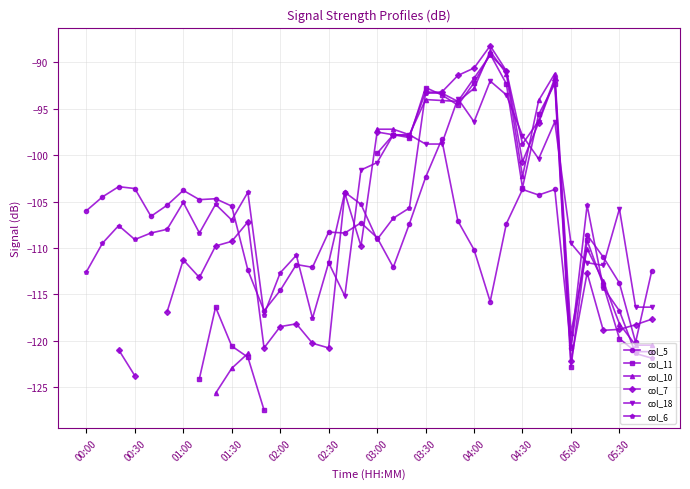

How many interior local peaks does the col_10 series have?

4